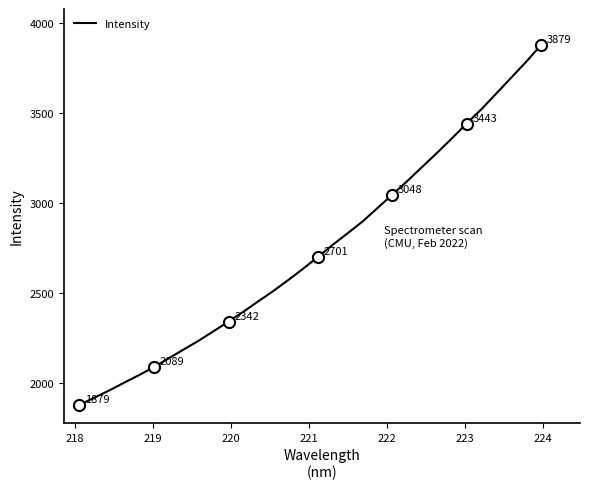

What is the smallest value displayed?

1879.2